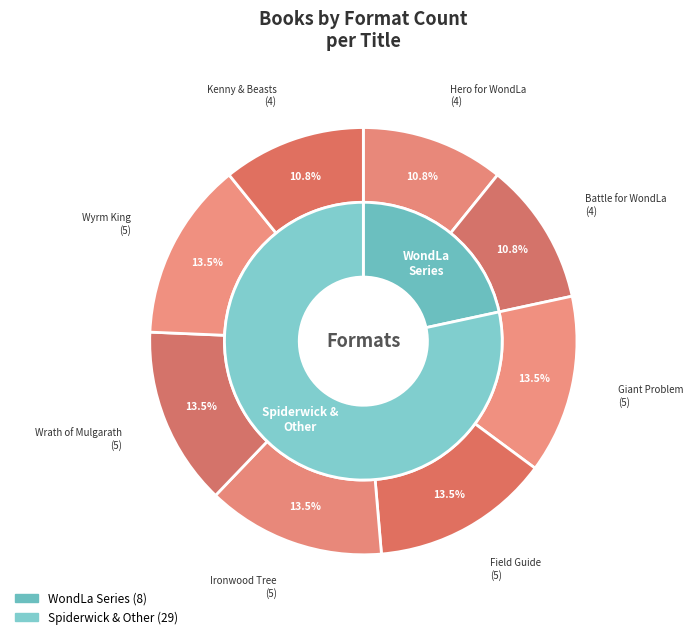

The Kenny & the Book of Beasts slice represents 25% of the pie. True or false?

False